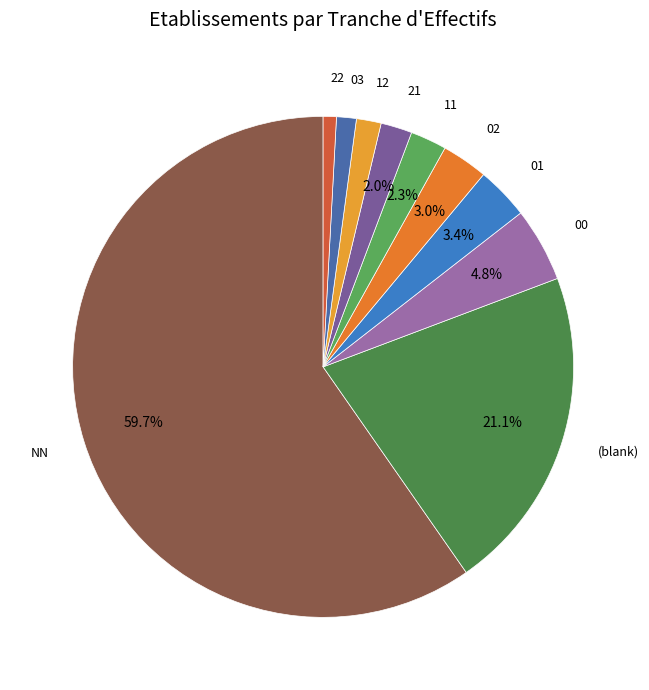

Count the number of slices in the pie.

10